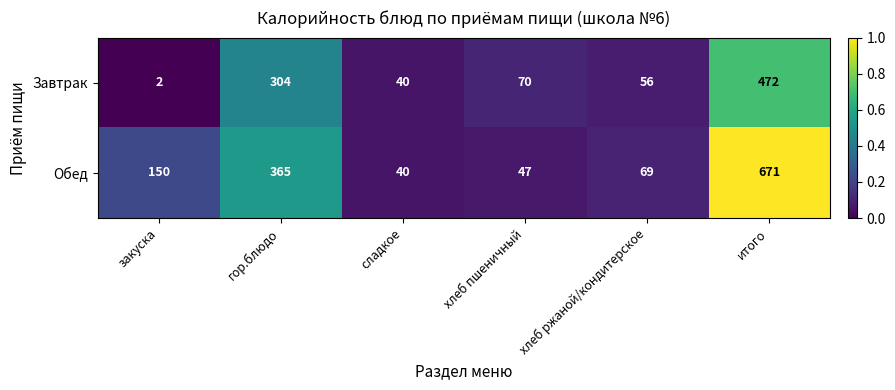

What is the average value of the Обед series?

224